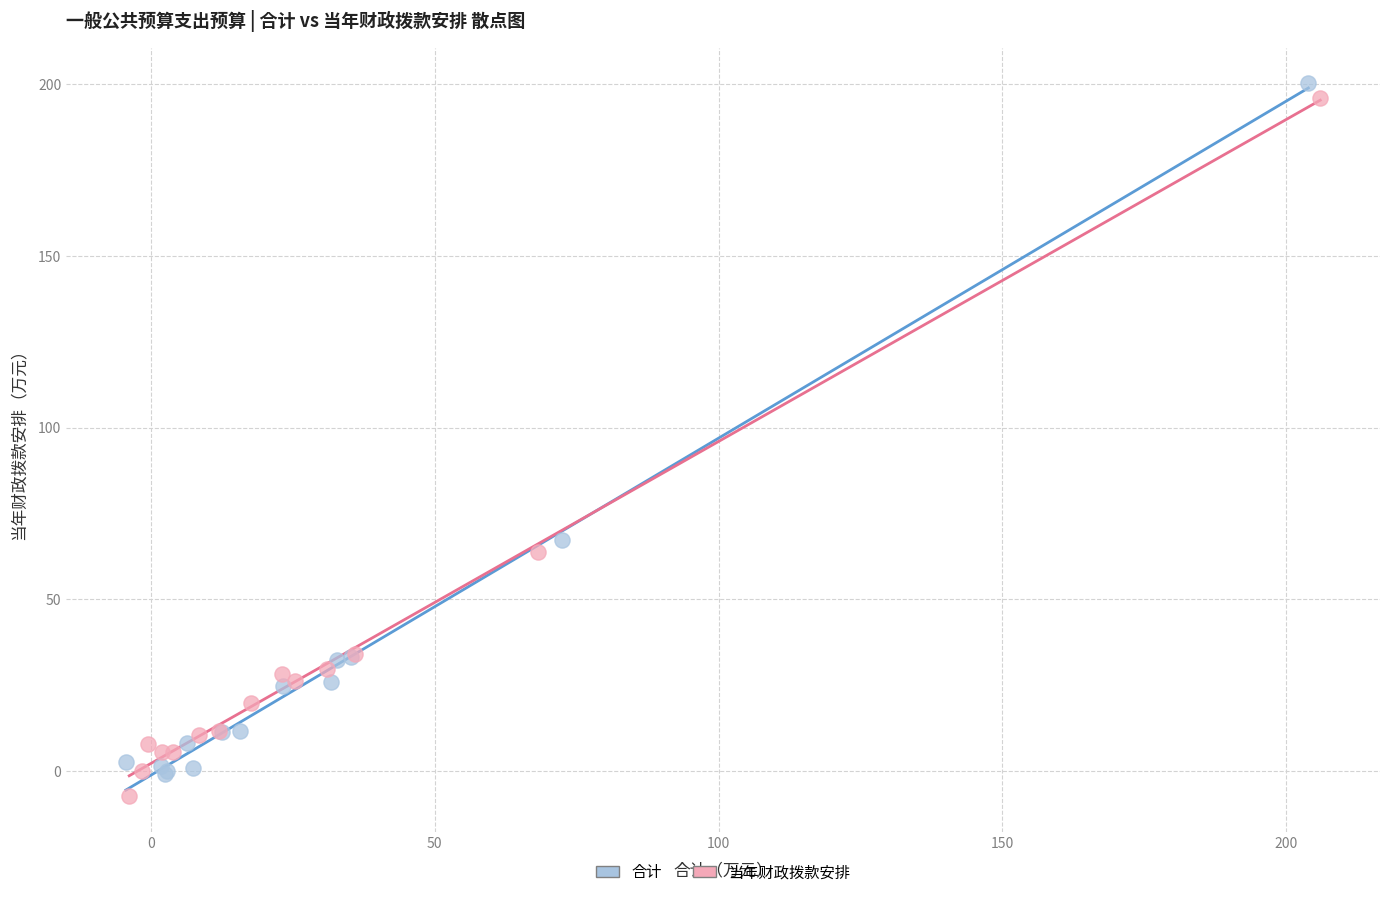

Which series has the widest spread of Y values?

当年财政拨款安排